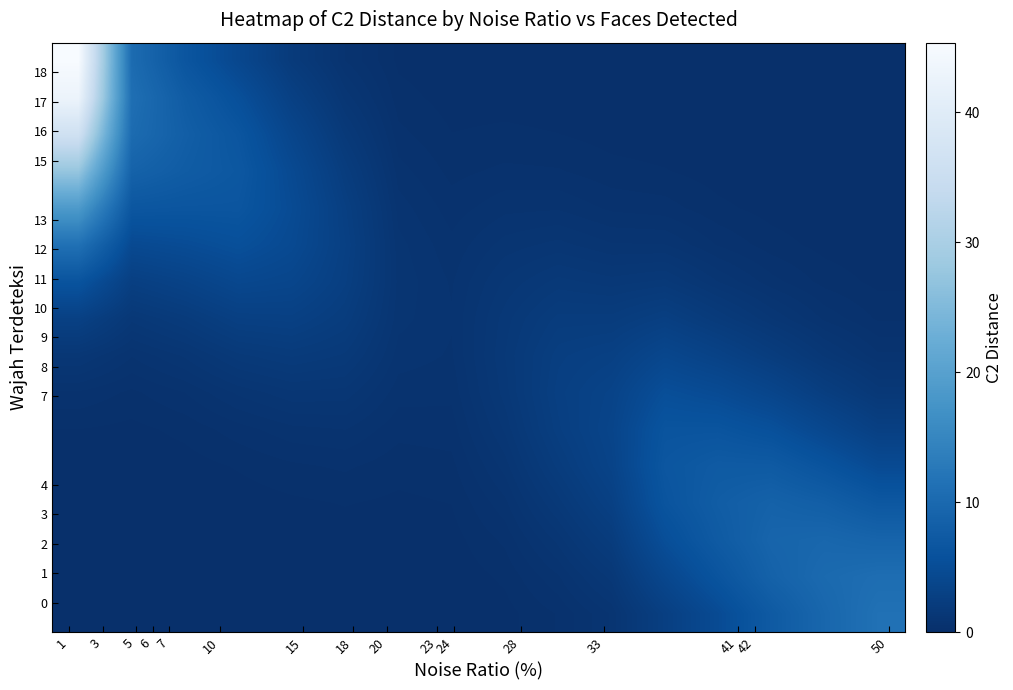

At how many categories does at least one series exceed 16?

1